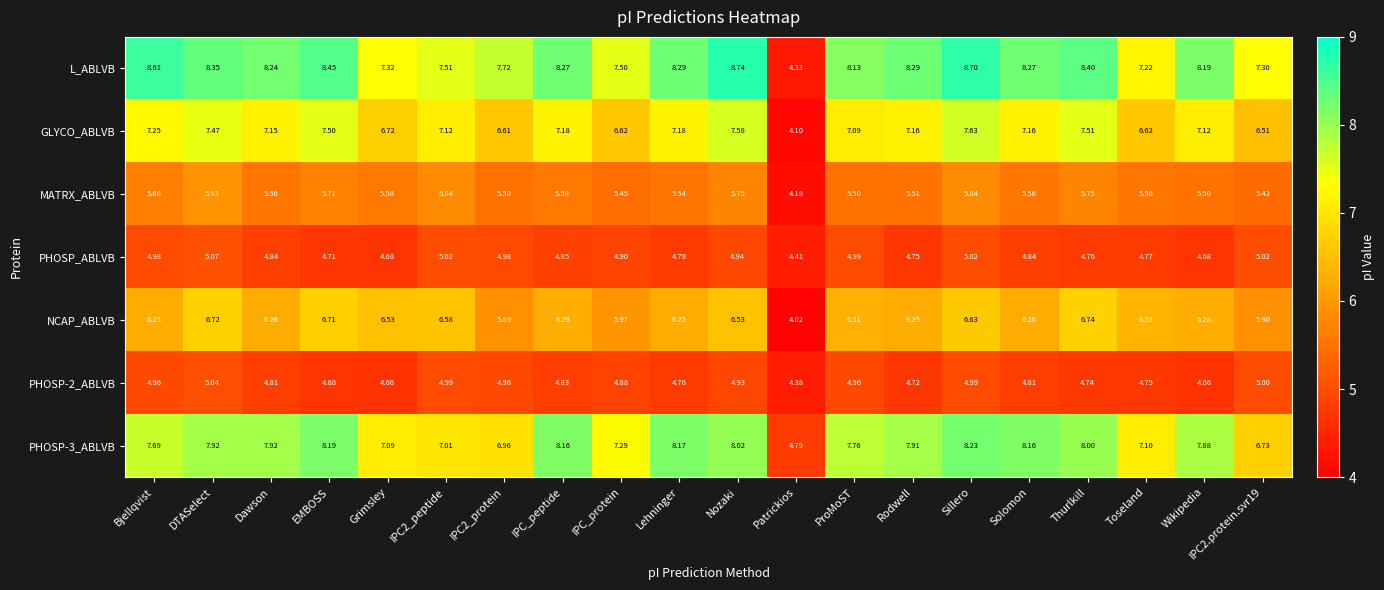

Between DTASelect and Rodwell, which series saw the biggest shift?

NCAP_ABLVB